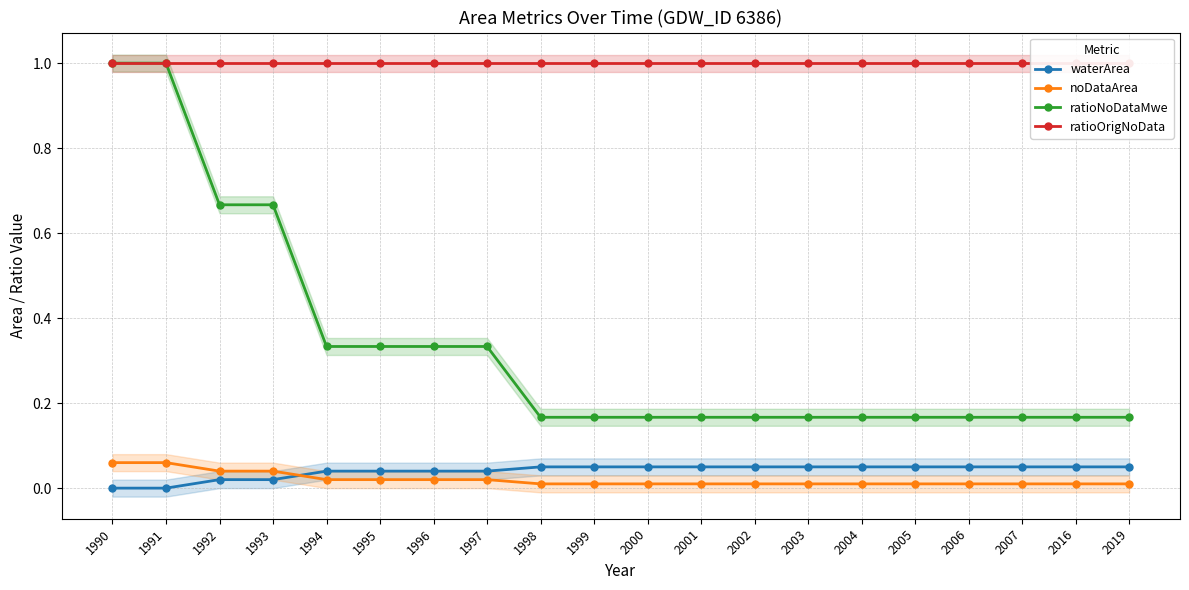

Which series has the largest total across all categories?

ratioOrigNoData